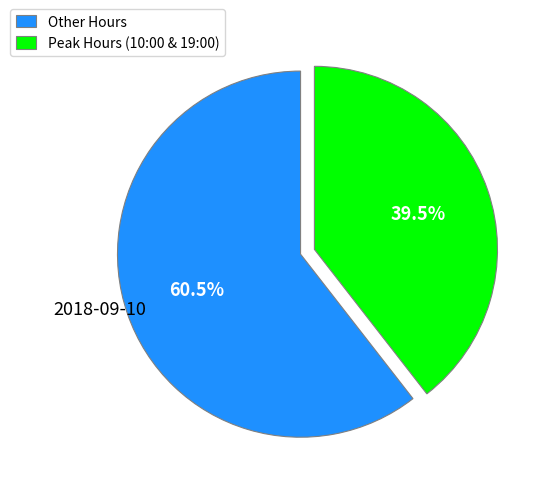

What is the largest slice in the pie chart?

Other Hours